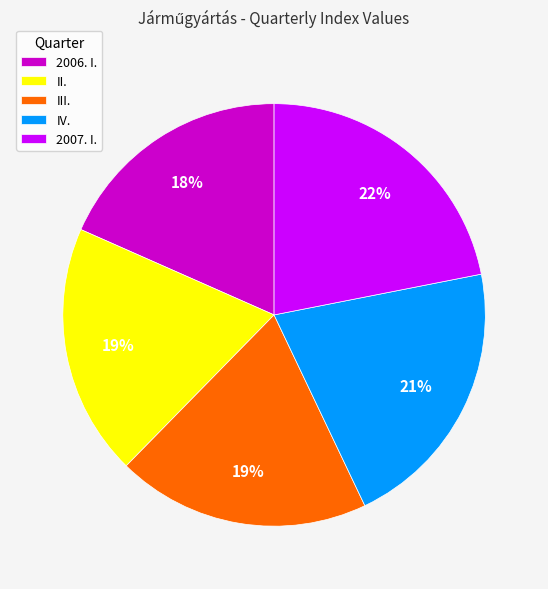

Between III. and 2007. I., which is larger?

2007. I.